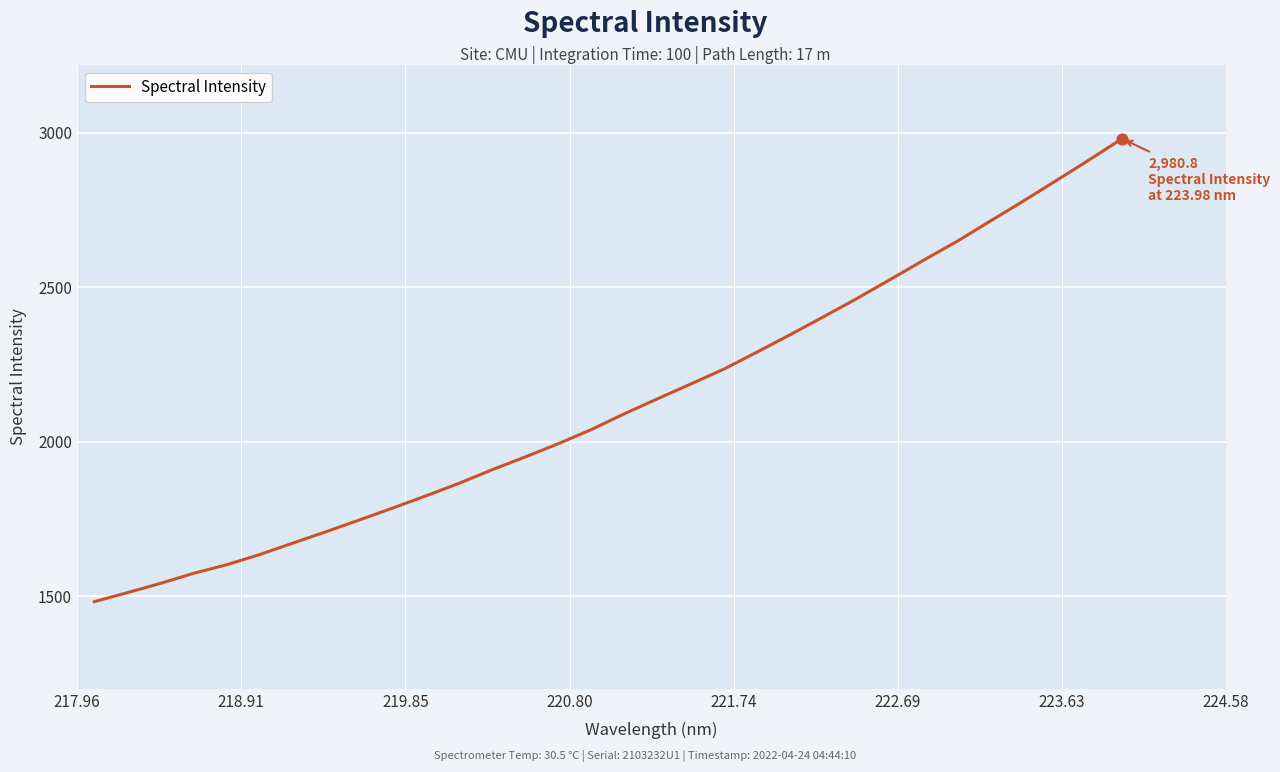

What is the difference between the maximum and minimum values?

1498.7